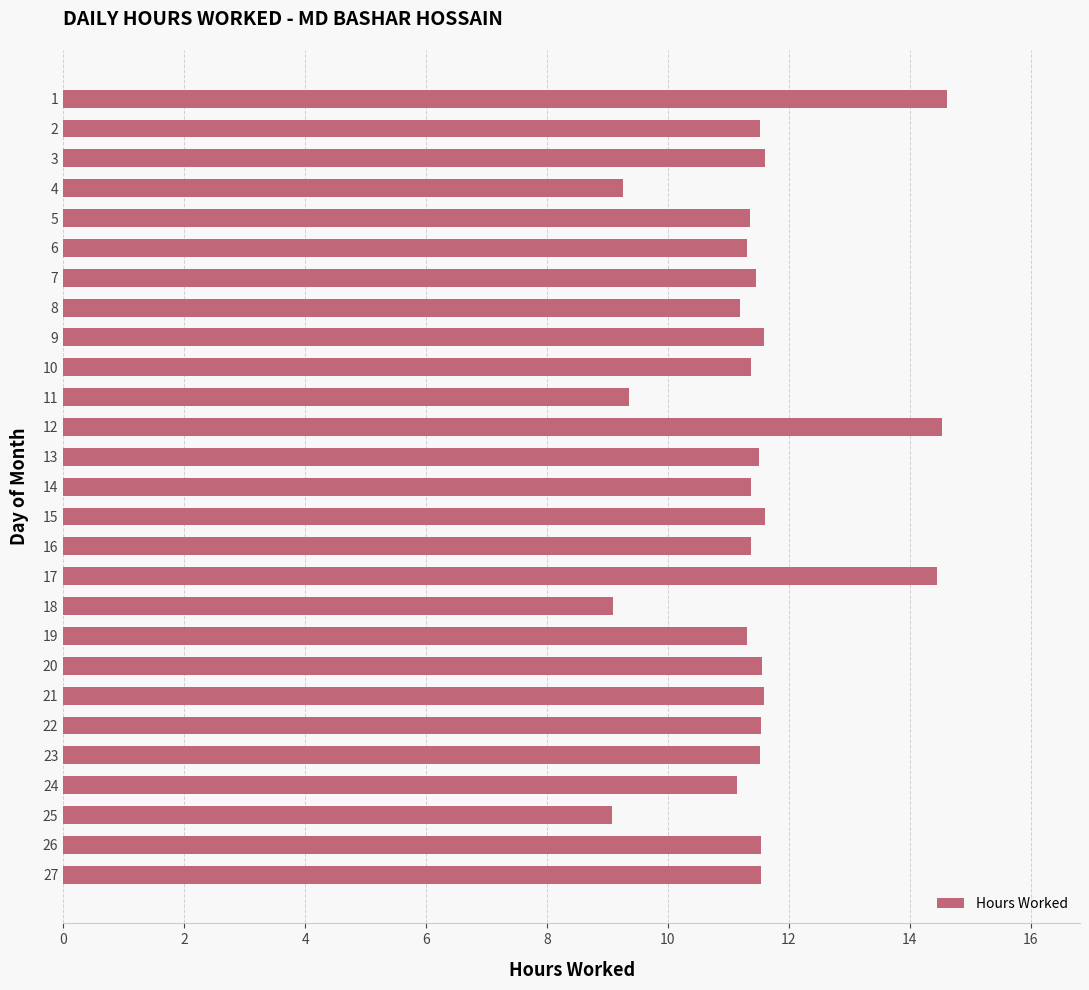

Is it true that the value at 16 is 17.9?

False